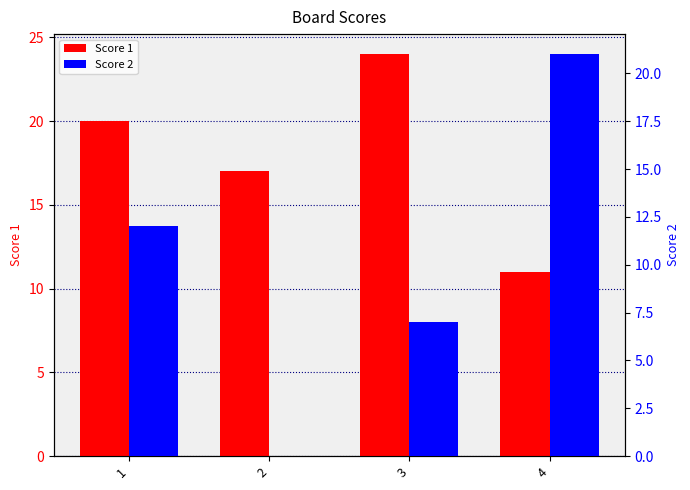

What is the value of the Score 1 bar at the 4th from the left?

11